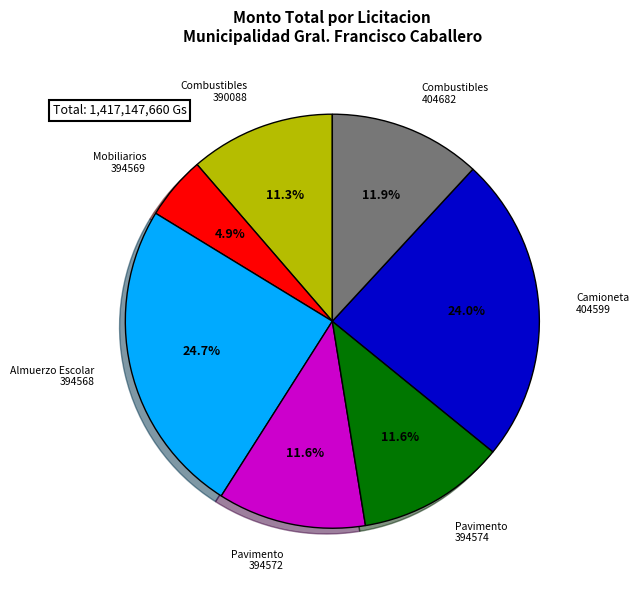

Is there a majority slice in this chart?

No